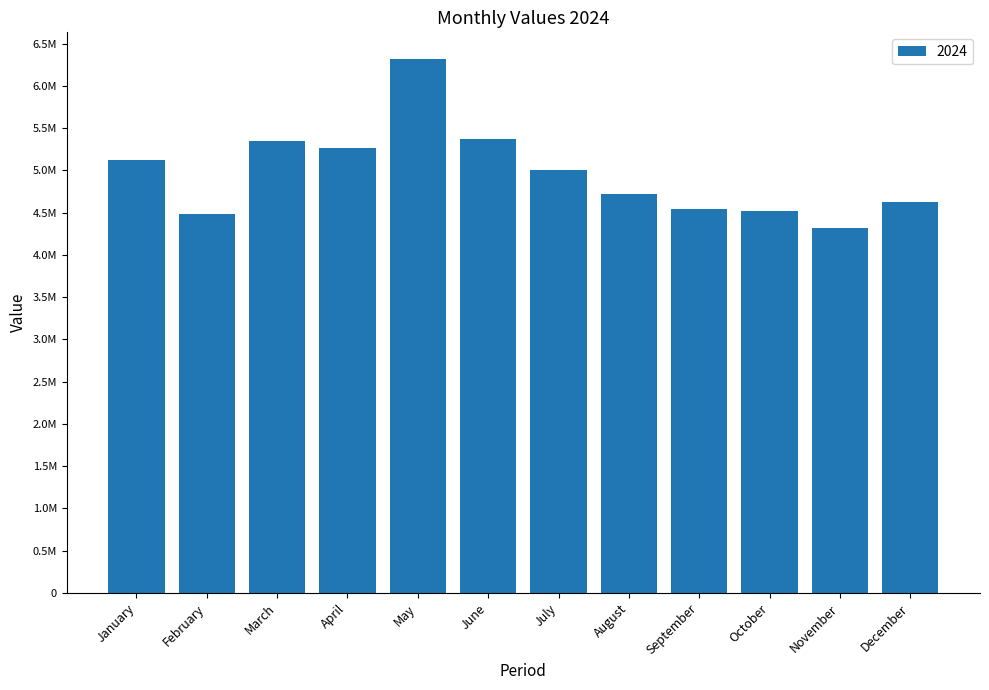

At which category does the chart reach its peak across all series?

May